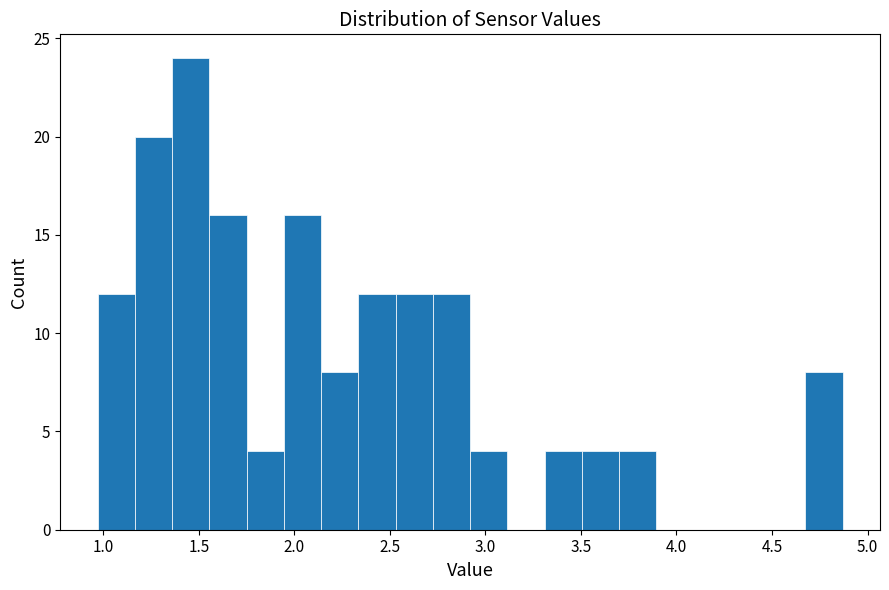

Read against the x-axis, roughly where is the centre of the tallest bar?

1.45